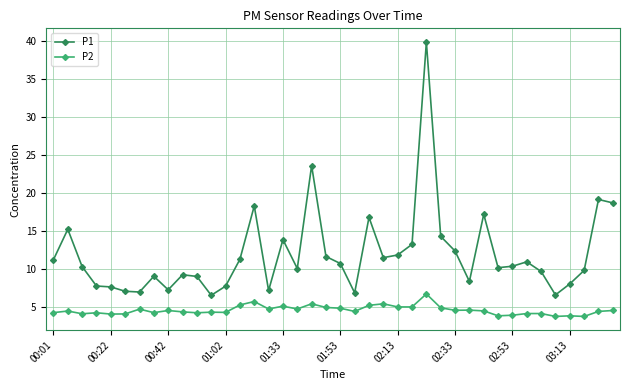

What is the minimum value shown in the chart?

3.7